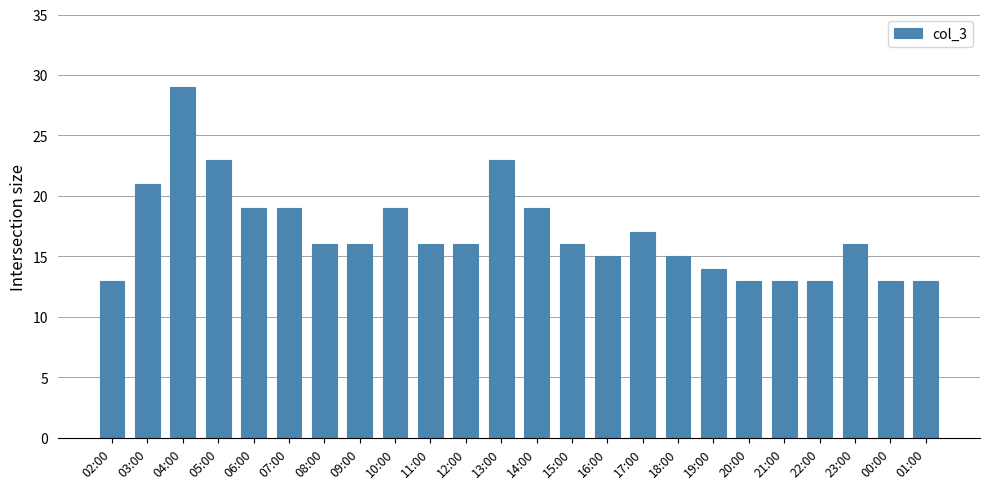

What is the approximate value at 11:00?

16